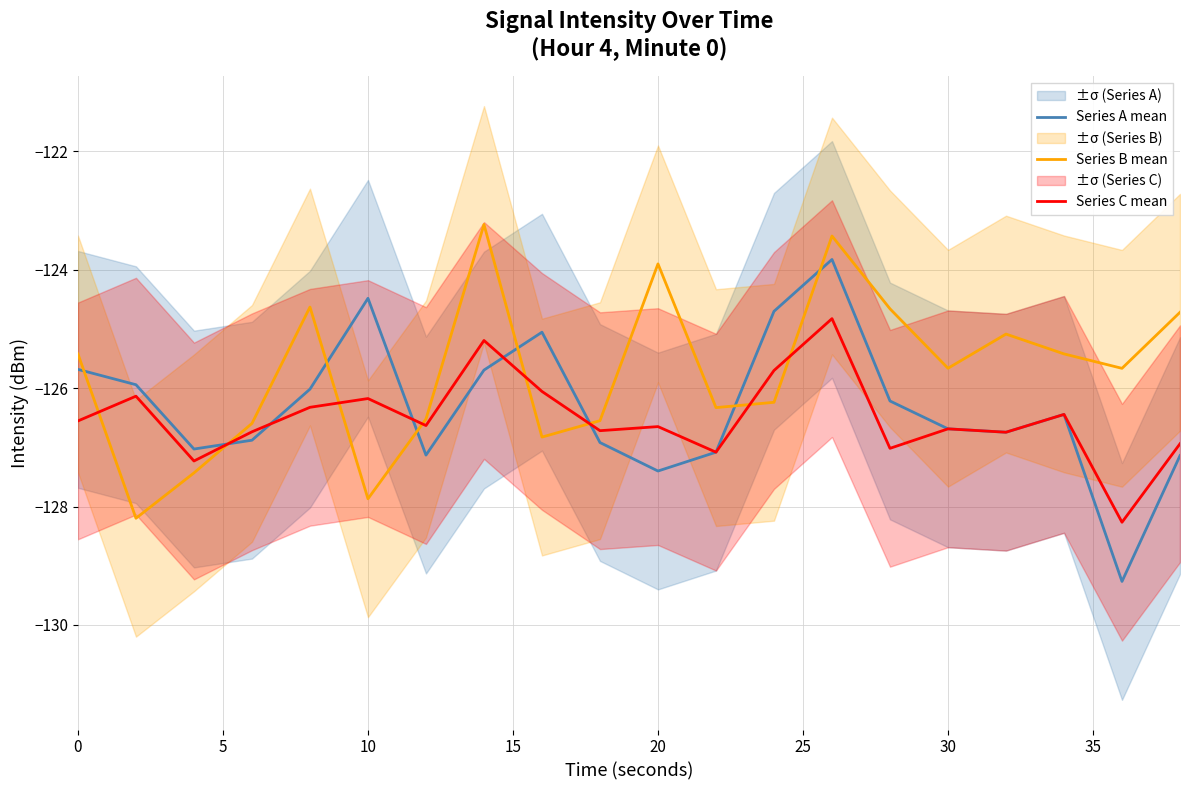

Is the value of Series A mean at 10 greater than the value of Series C mean at 30?

Yes